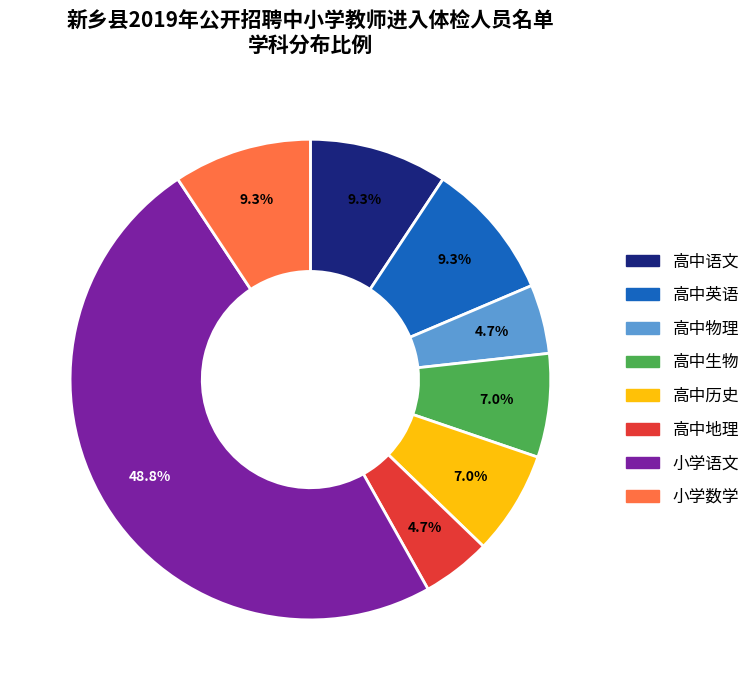

Is there a majority slice in this chart?

No